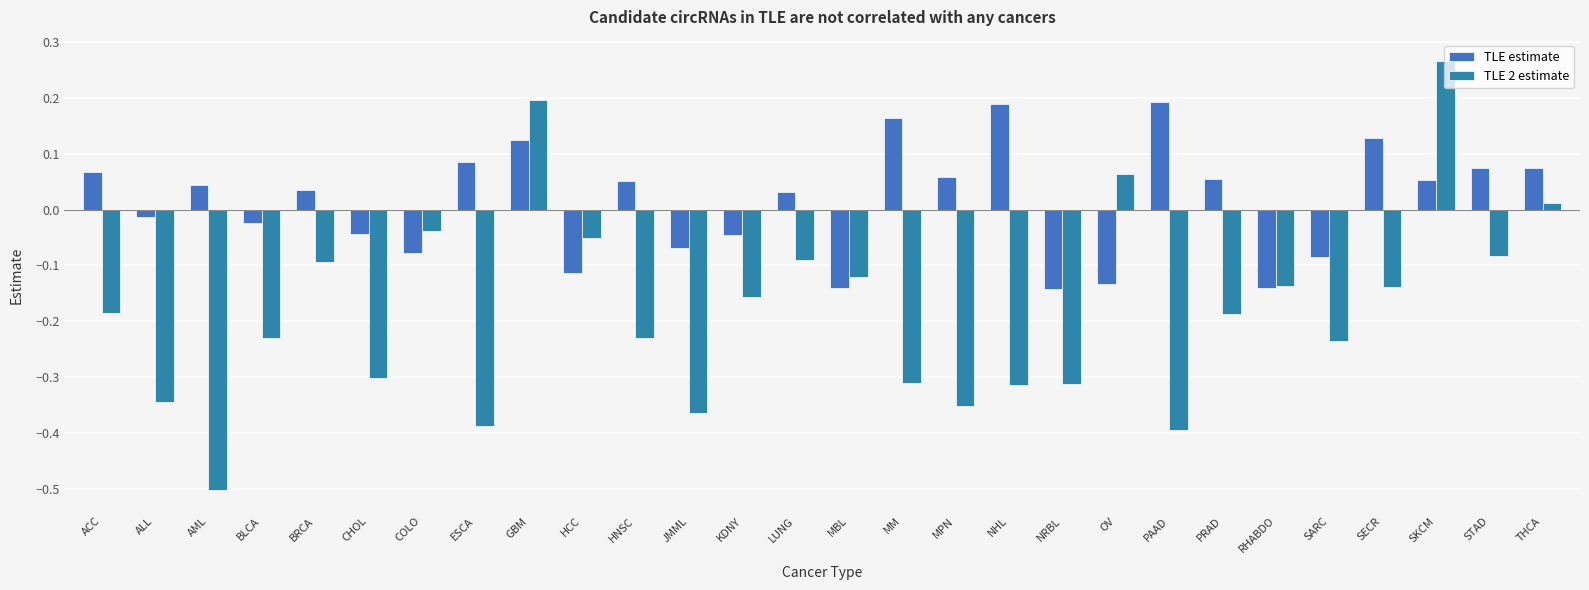

How many values in TLE estimate are above zero?

16